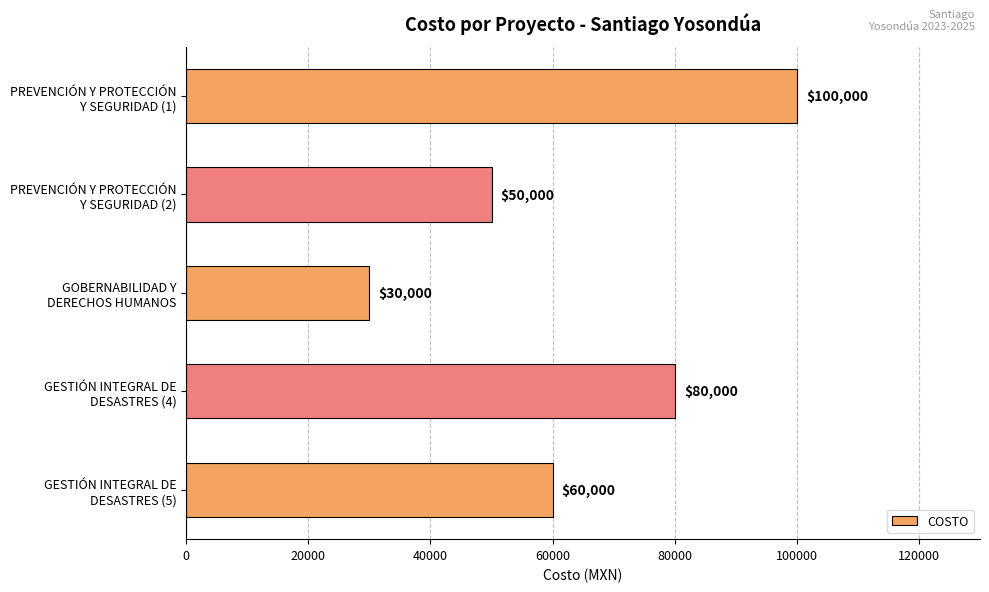

Count the values in the range 50000 to 80000.

3